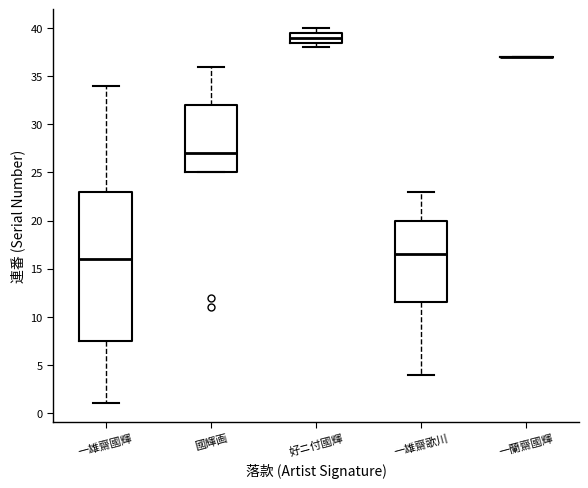

Reading left to right, read every box against the y-axis: the position of its median line, the range the box covers, and the ends of its whiskers. The values are not printed on the chart, so give them approximately, as read against the axis.

一雄齋國輝: median 16.0, box 7.5 to 23.0, whiskers 1.0 to 34.0
國輝画: median 27.0, box 25.0 to 32.0, whiskers 25.0 to 36.0
好ニ付國輝: median 39.0, box 38.5 to 39.5, whiskers 38.0 to 40.0
一雄齋歌川: median 16.5, box 11.5 to 20.0, whiskers 4.0 to 23.0
一蘭齋國輝: box collapsed to a line at 37.0, whiskers 37.0 to 37.0